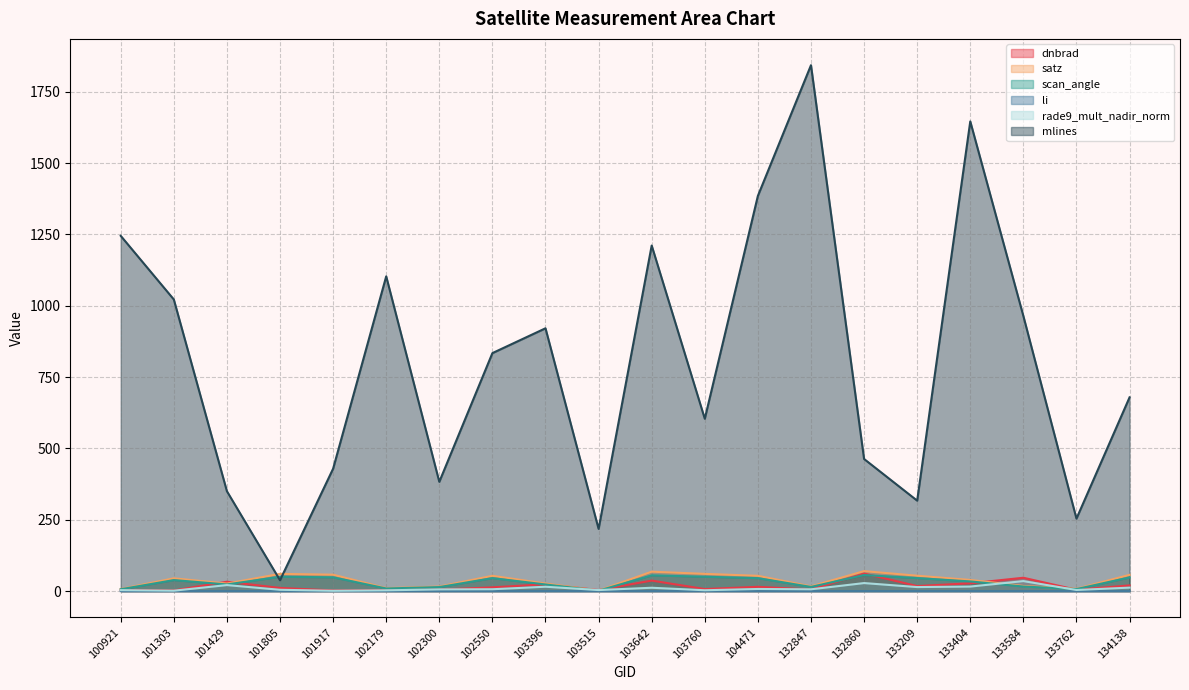

What are all the series names shown in the legend?

dnbrad, satz, scan_angle, li, rade9_mult_nadir_norm, mlines